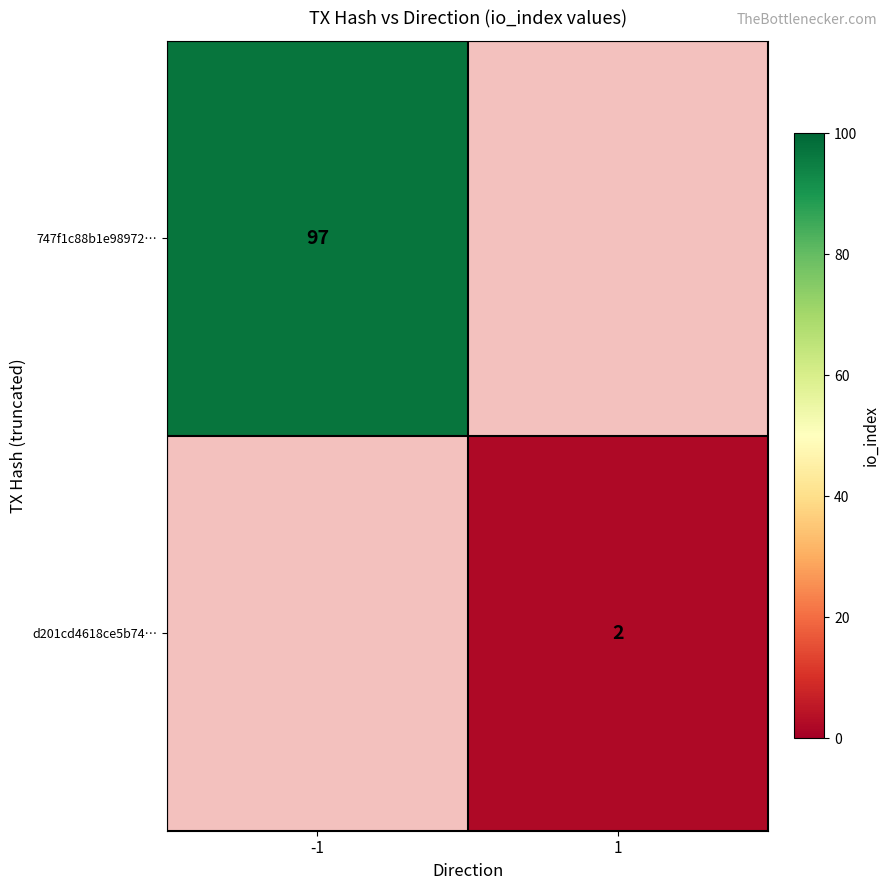

True or false: 747f1c88b1e98972… has a value of 47.2 at -1.

False